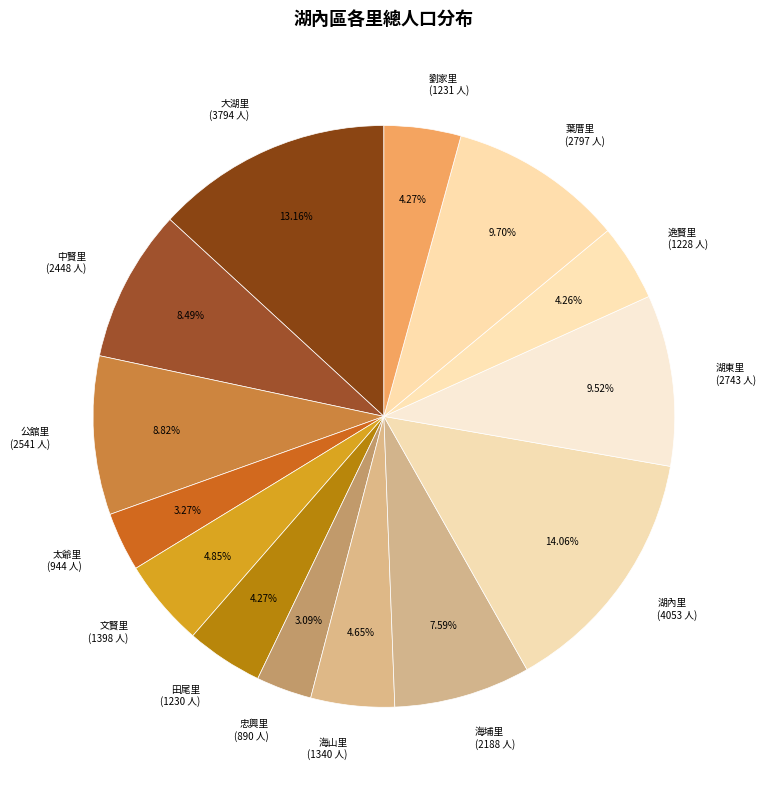

What is the ratio of the value at 海埔里 (2188 人) to the value at 大湖里 (3794 人)?

0.6